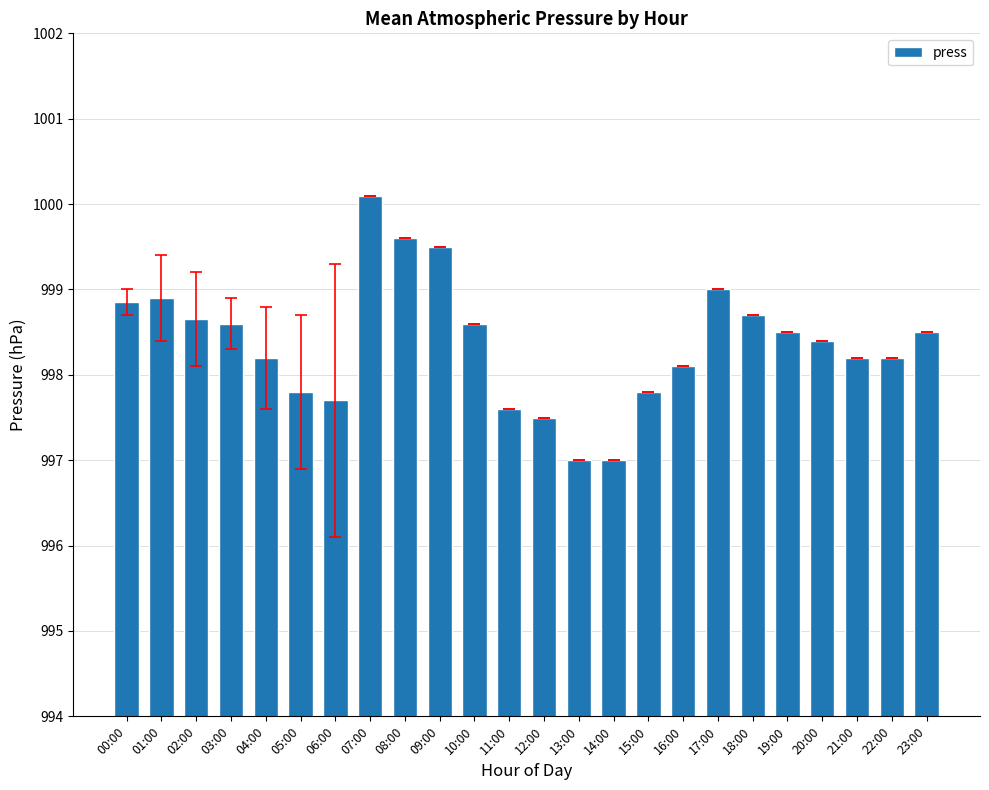

Reading right to left, extract all data points from this chart.

23:00=998.5	22:00=998.2	21:00=998.2	20:00=998.4	19:00=998.5	18:00=998.7	17:00=999.0	16:00=998.1	15:00=997.8	14:00=997.0	13:00=997.0	12:00=997.5	11:00=997.6	10:00=998.6	09:00=999.5	08:00=999.6	07:00=1000.1	06:00=997.7	05:00=997.8	04:00=998.2	03:00=998.6	02:00=998.7	01:00=998.9	00:00=998.9